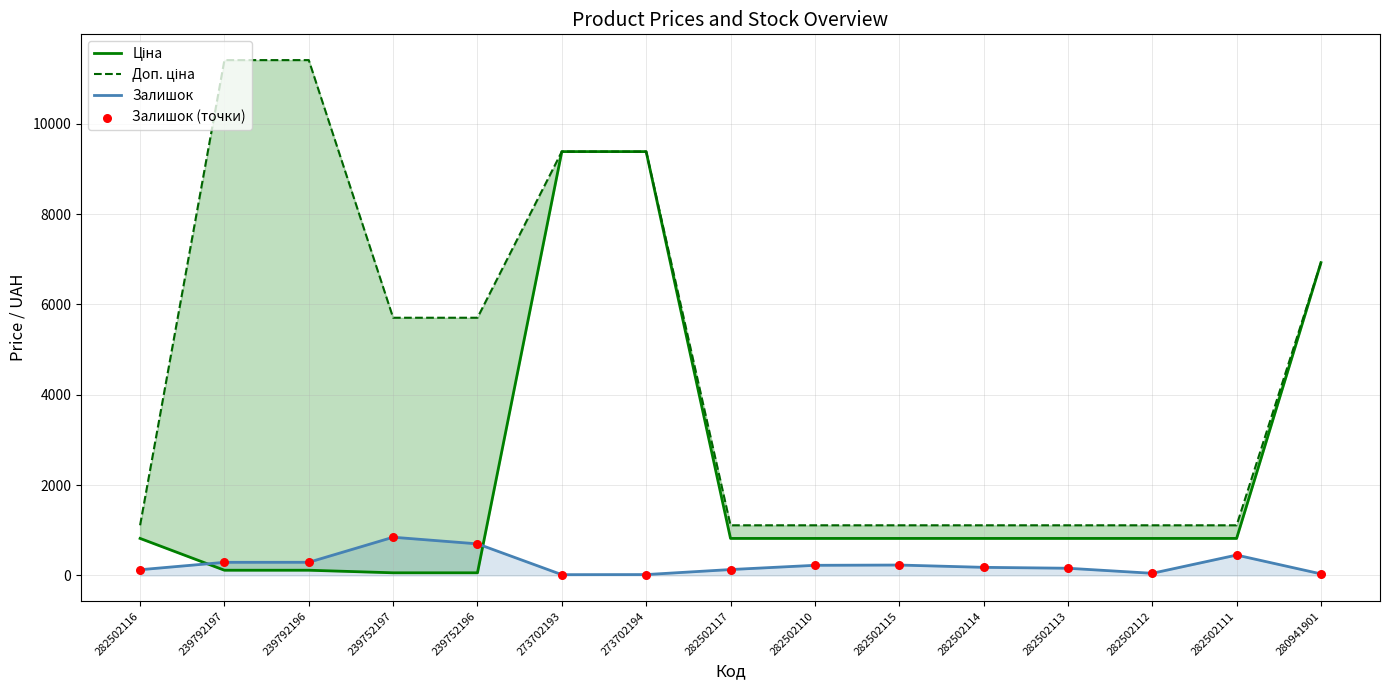

What is the total value across all series at 273702194?

18803.9